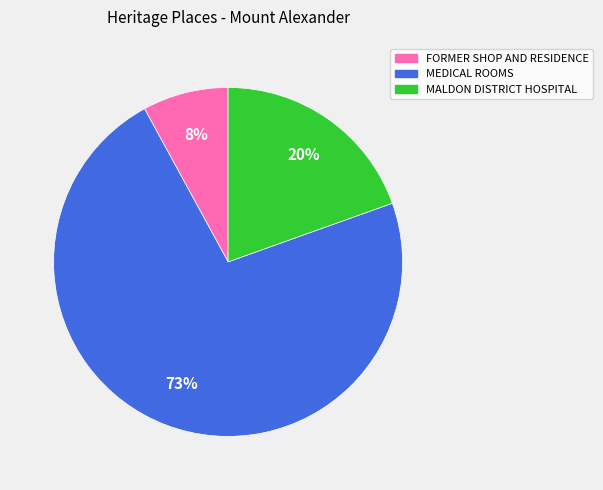

Between FORMER SHOP AND RESIDENCE and MALDON DISTRICT HOSPITAL, which is larger?

MALDON DISTRICT HOSPITAL